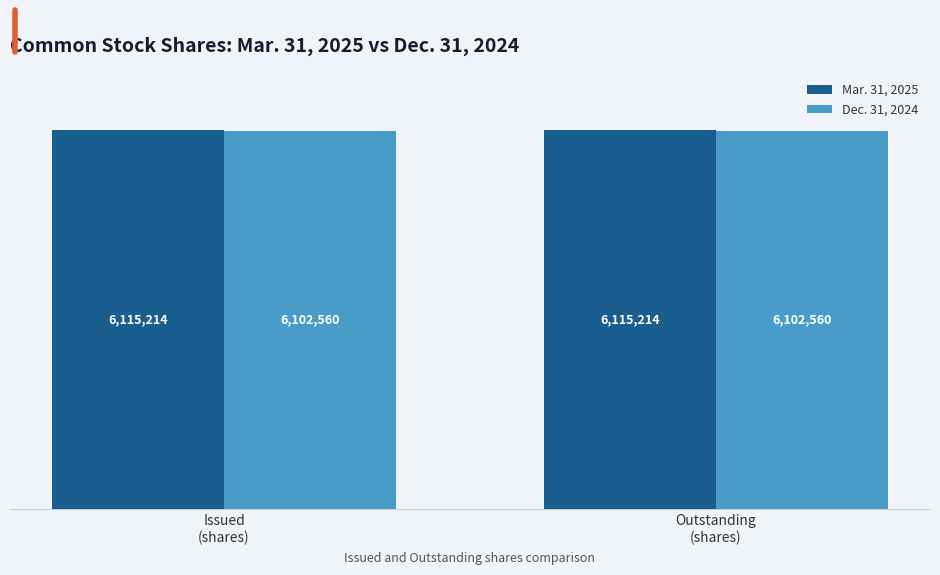

What is the sum of all Mar. 31, 2025 values?

12230428